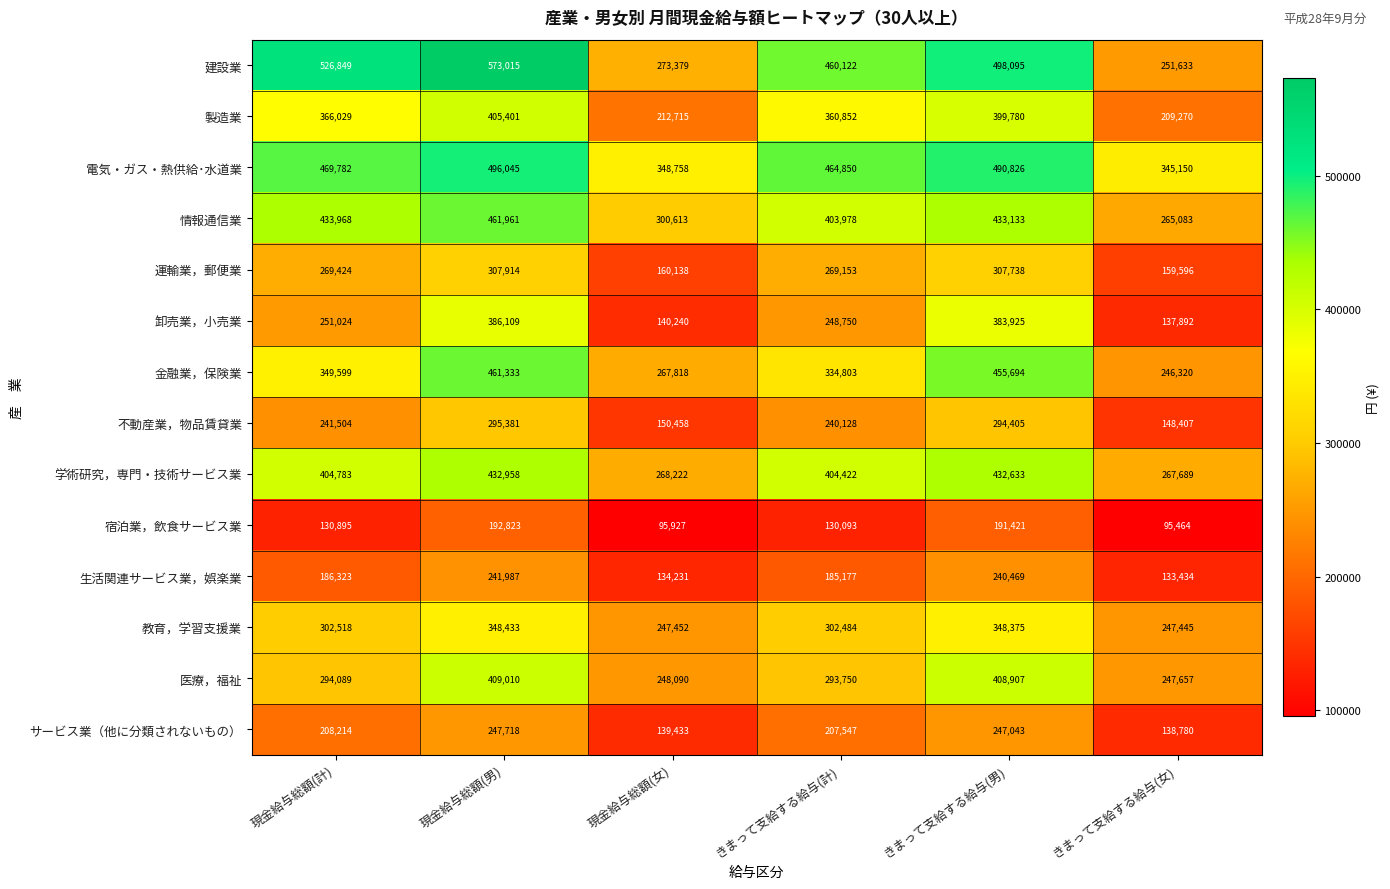

The value of 電気・ガス・熱供給･水道業 at きまって支給する給与(計) is 814825. True or false?

False